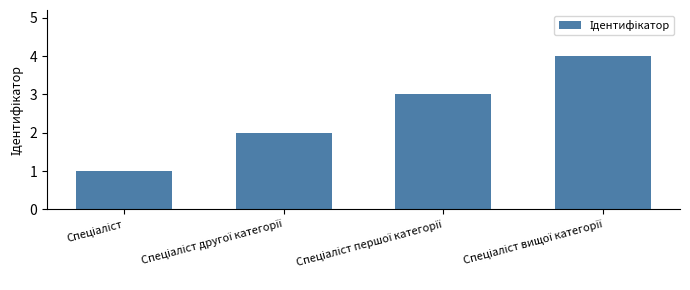

What is the difference between the maximum and minimum values?

3